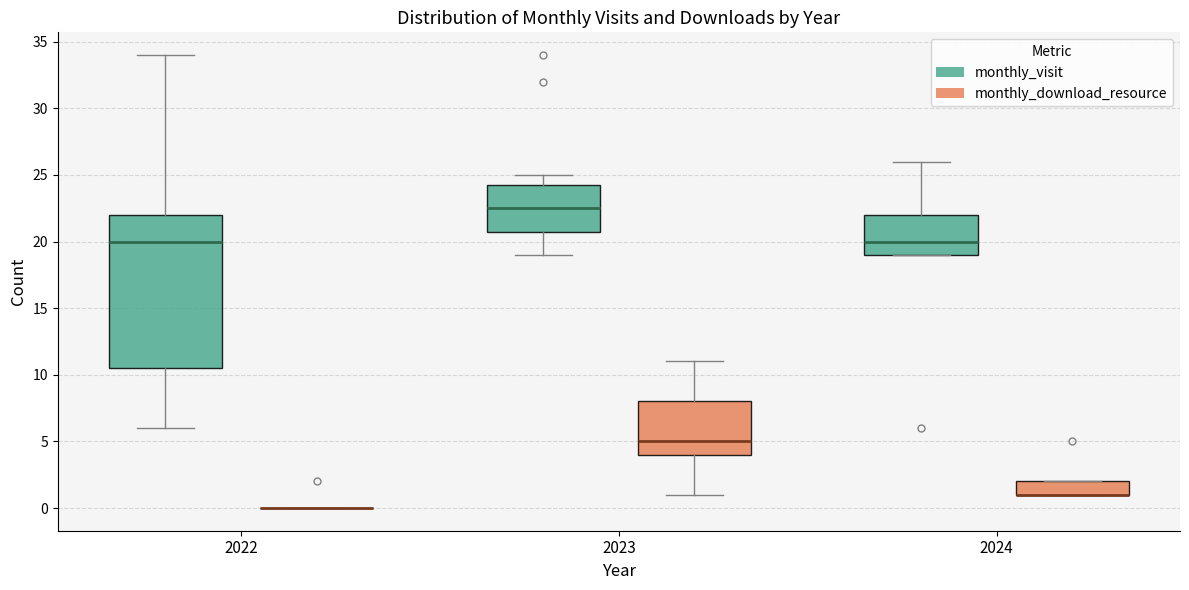

Comparing the boxes themselves (not the whiskers), which one is the tallest?

2022 (monthly_visit)